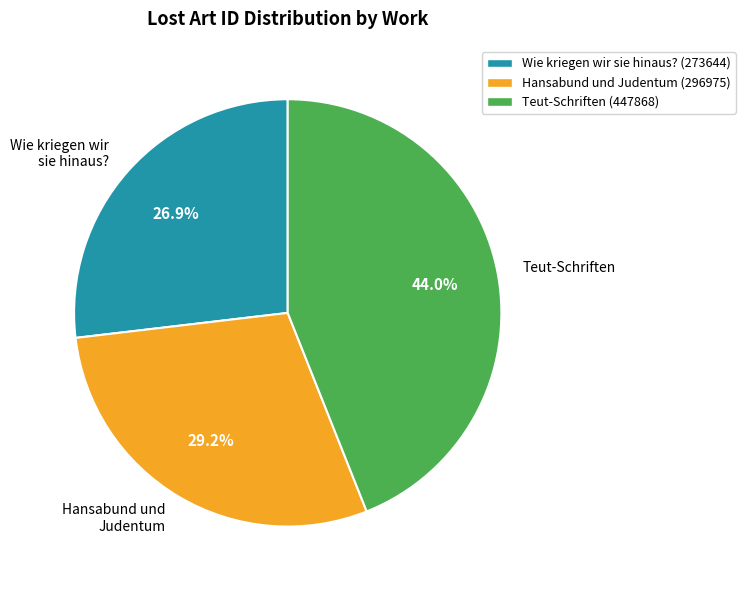

To the nearest percent, what is the difference between the largest and smallest slice percentages?

17%